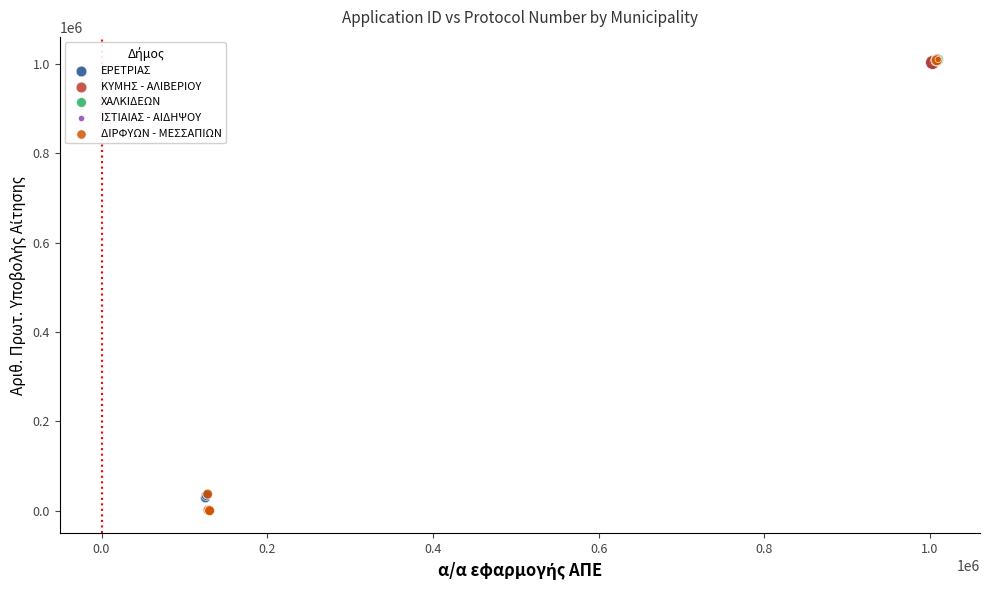

What are all the series names shown in the legend?

ΕΡΕΤΡΙΑΣ, ΚΥΜΗΣ - ΑΛΙΒΕΡΙΟΥ, ΧΑΛΚΙΔΕΩΝ, ΙΣΤΙΑΙΑΣ - ΑΙΔΗΨΟΥ, ΔΙΡΦΥΩΝ - ΜΕΣΣΑΠΙΩΝ